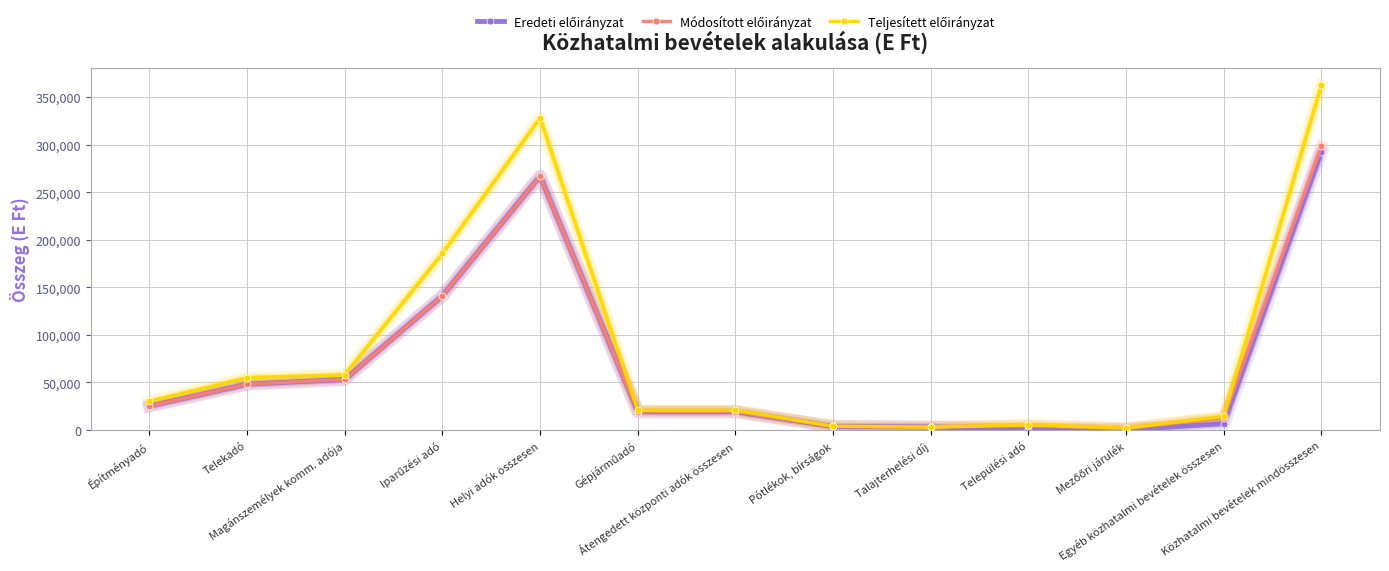

How many categories are shown in the chart?

13